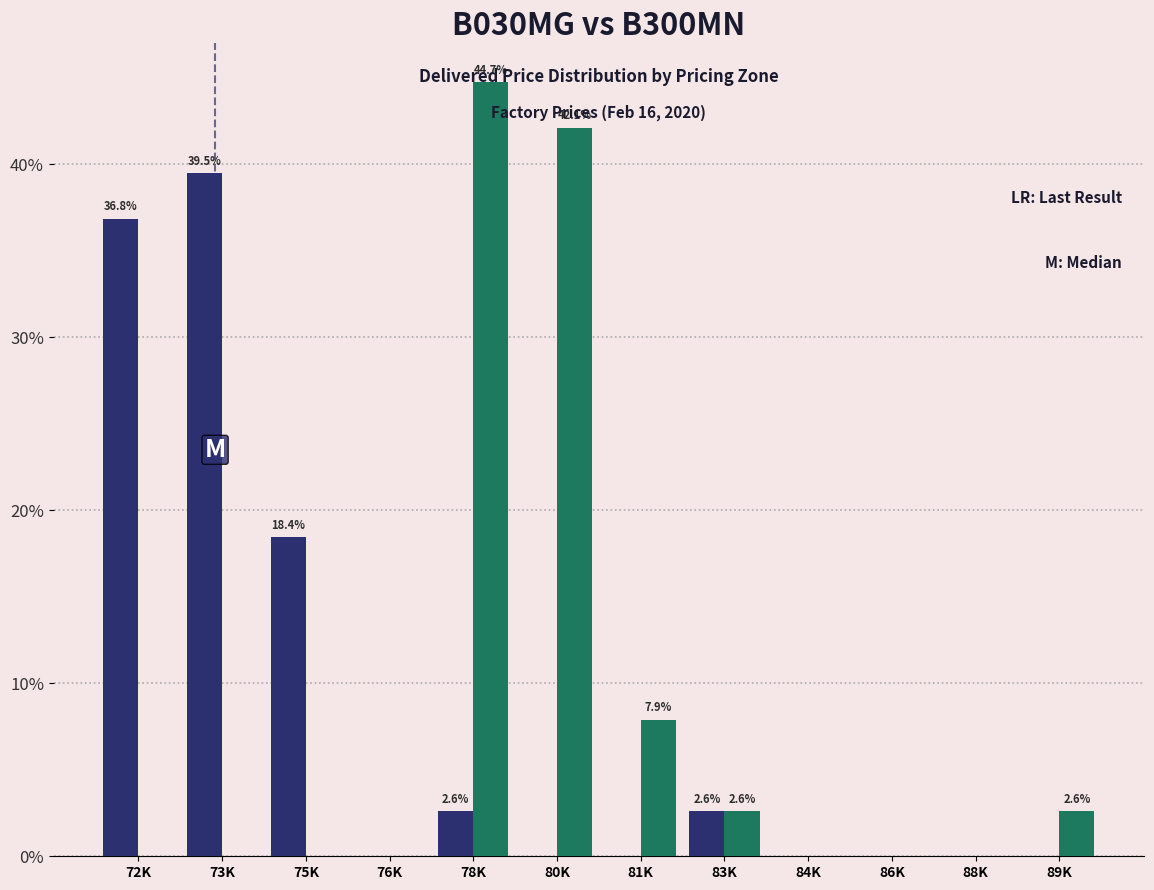

Which label corresponds to the largest value in the chart?

78K